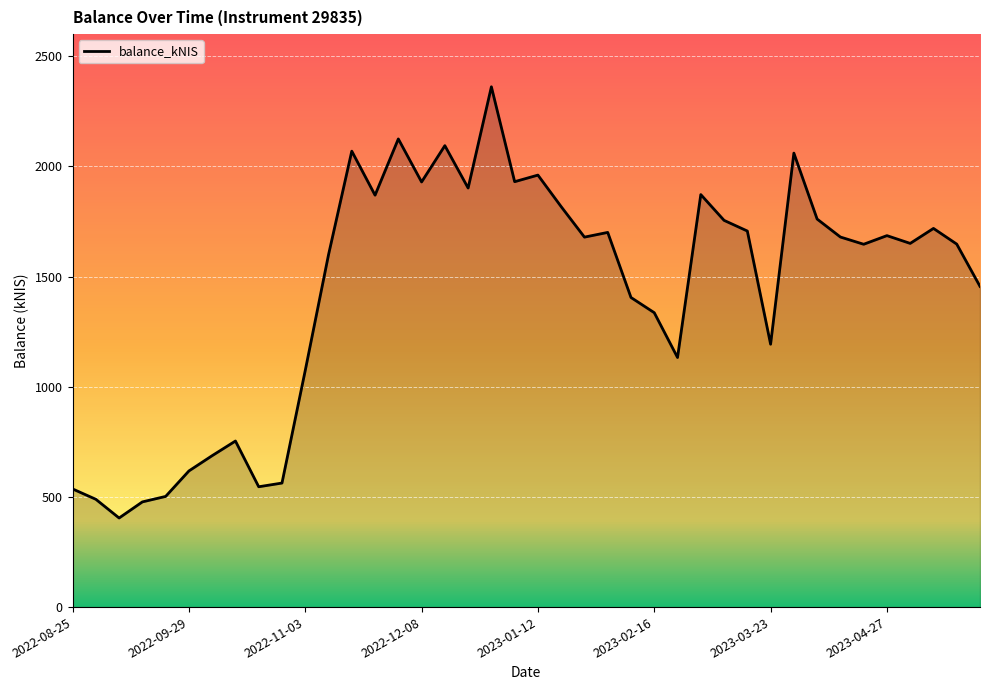

Does the chart have visible grid lines?

Yes